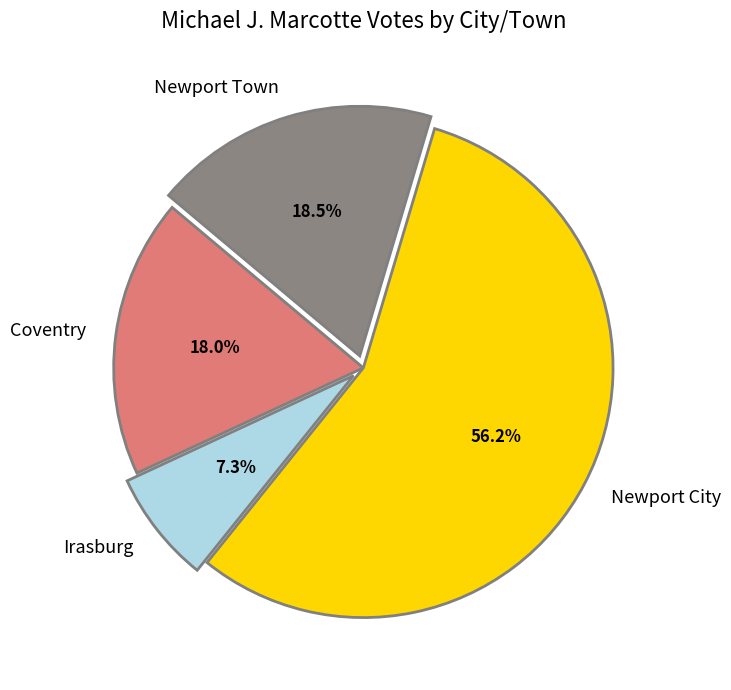

Which category has the smallest portion of the pie?

Irasburg